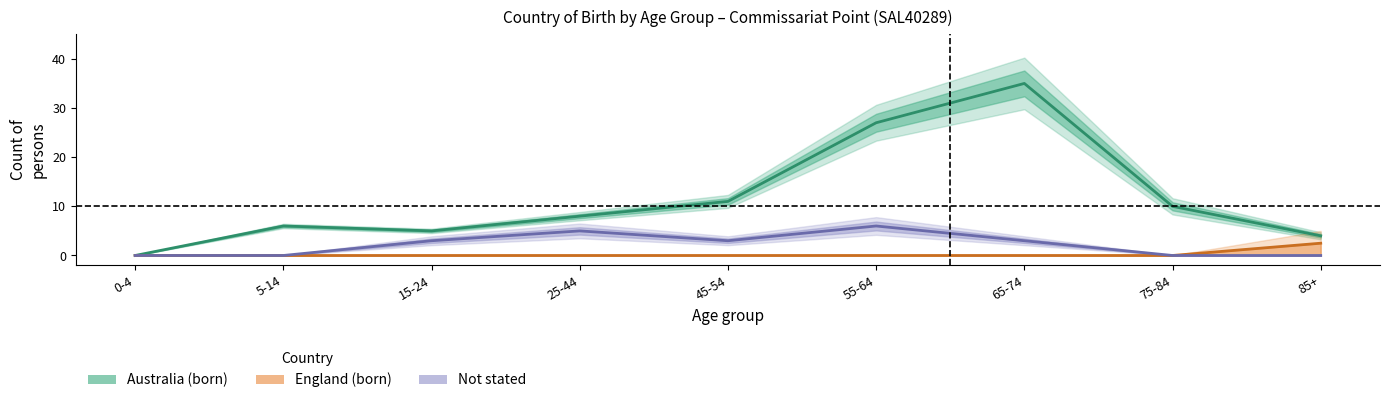

Reading right to left, extract all data points from this chart.

Australia (born): 4.0	10.0	35.0	27.0	11.0	8.0	5.0	6.0	0.0
England (born): 2.5	0.0	0.0	0.0	0.0	0.0	0.0	0.0	0.0
Not stated: 0.0	0.0	3.0	6.0	3.0	5.0	3.0	0.0	0.0